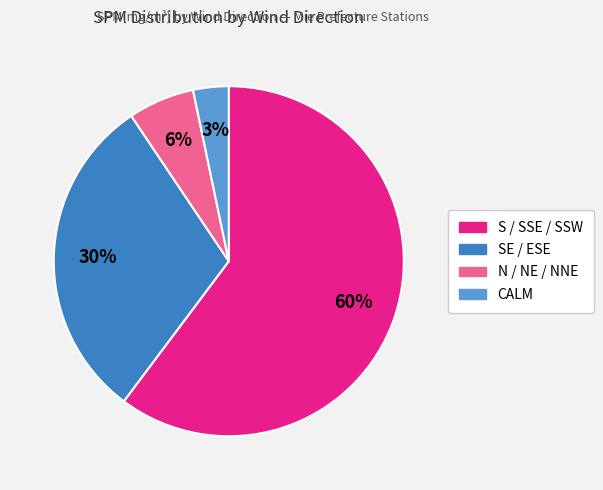

To the nearest percent, what is the average slice percentage?

25%